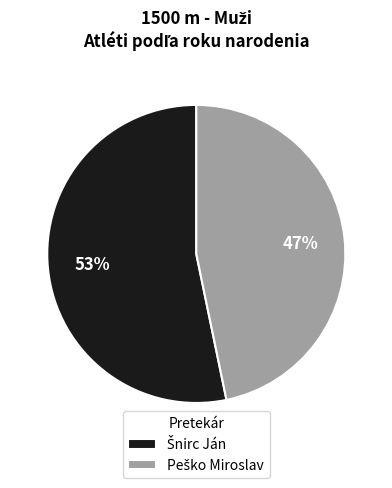

To the nearest percent, what is the average slice percentage?

50%